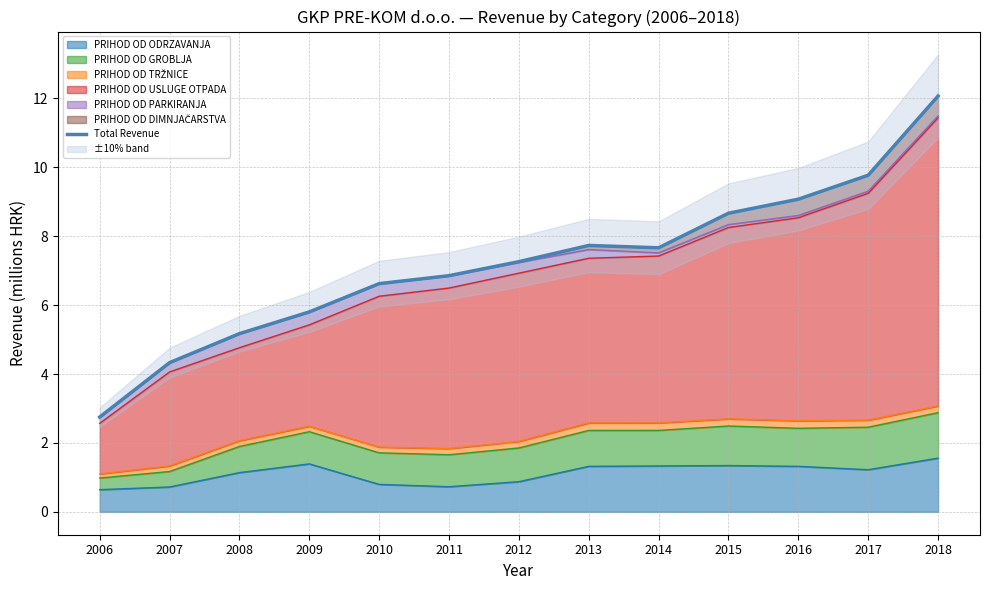

What is the difference between the values at 2014 and 2015?

1.0